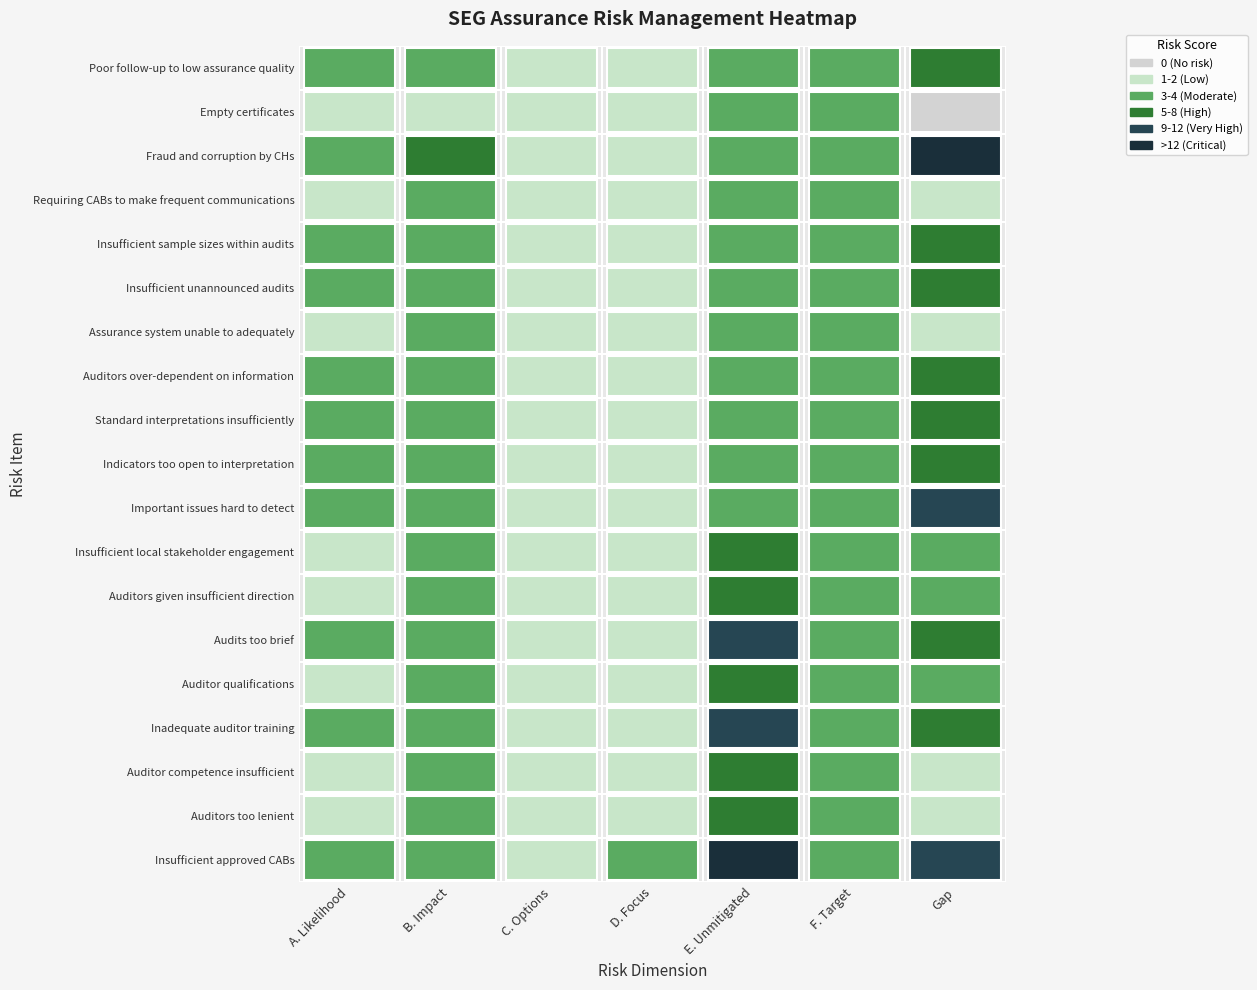

Which series has the widest spread of values?

Fraud and corruption by CHs